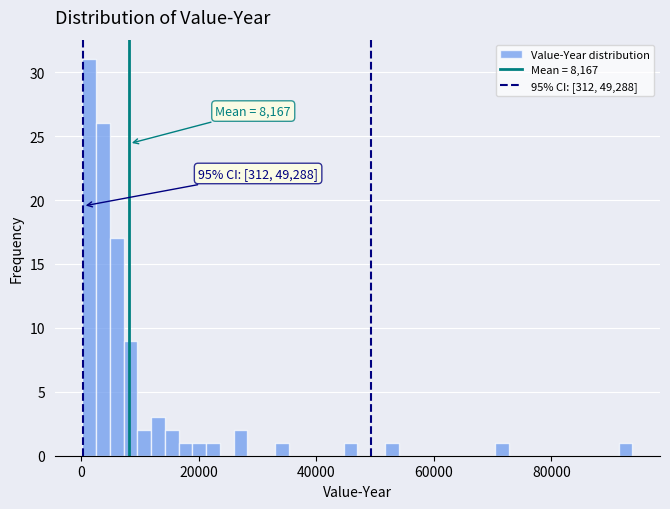

Read against the x-axis, roughly where is the centre of the tallest bar?

2000